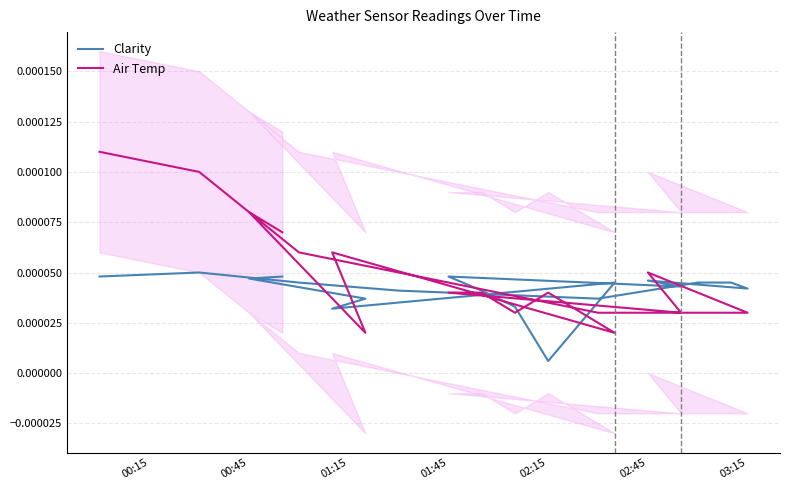

True or false: Clarity has more than 1 points higher than both neighbors.

True